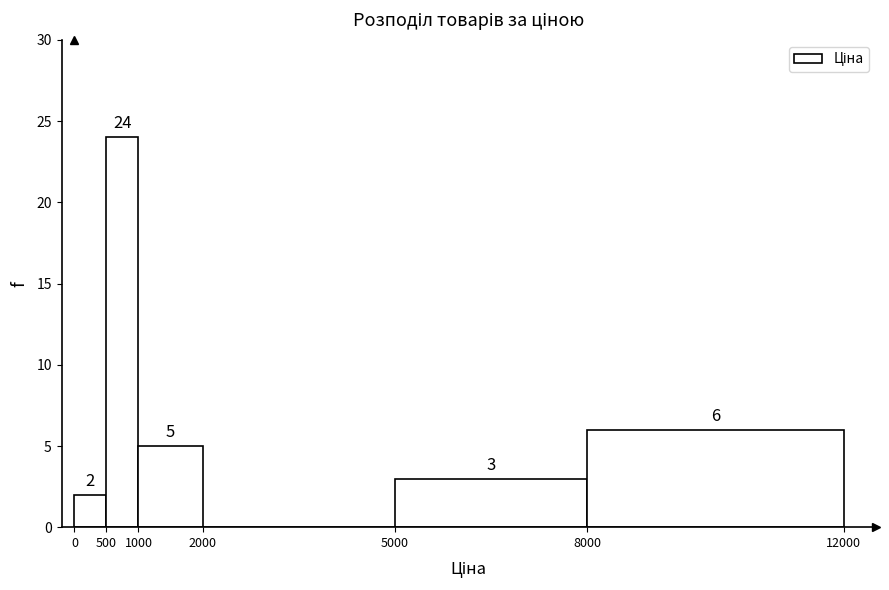

Over which range of the x-axis is the bar tallest?

500 to 1000